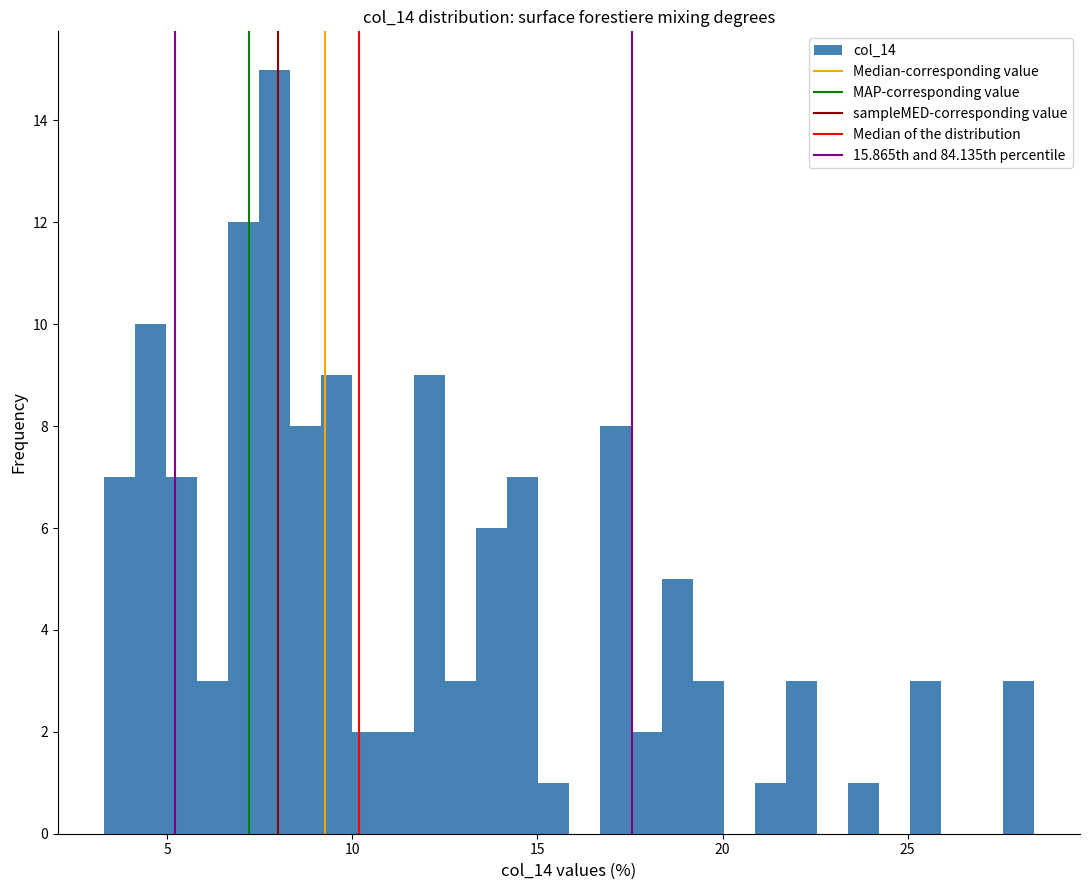

Around what value on the x-axis is the tallest bar? Give the approximate position of its centre, as read against the axis.

8.0